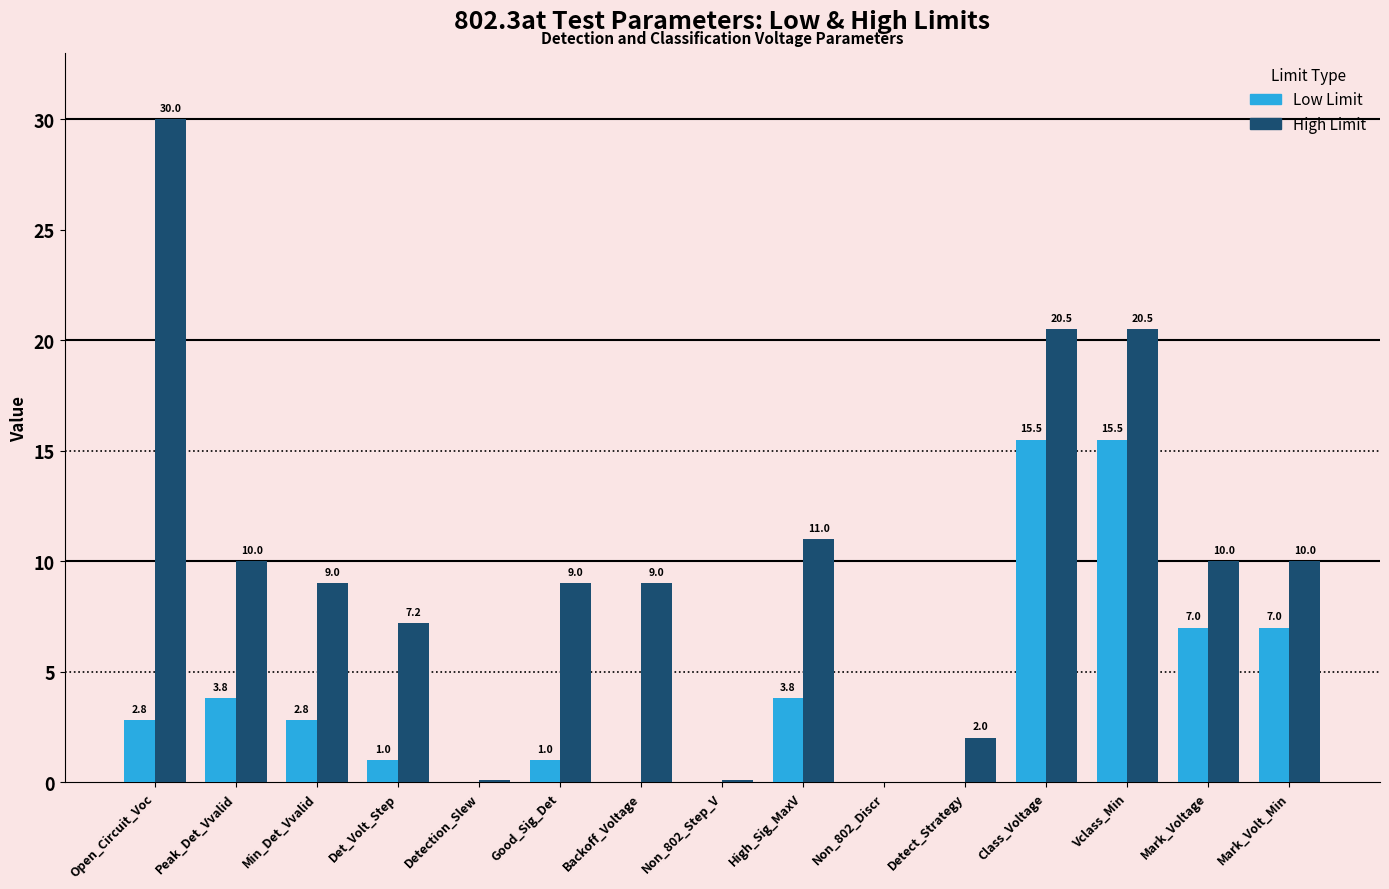

Which label corresponds to the largest value in the chart?

Open_Circuit_Voc